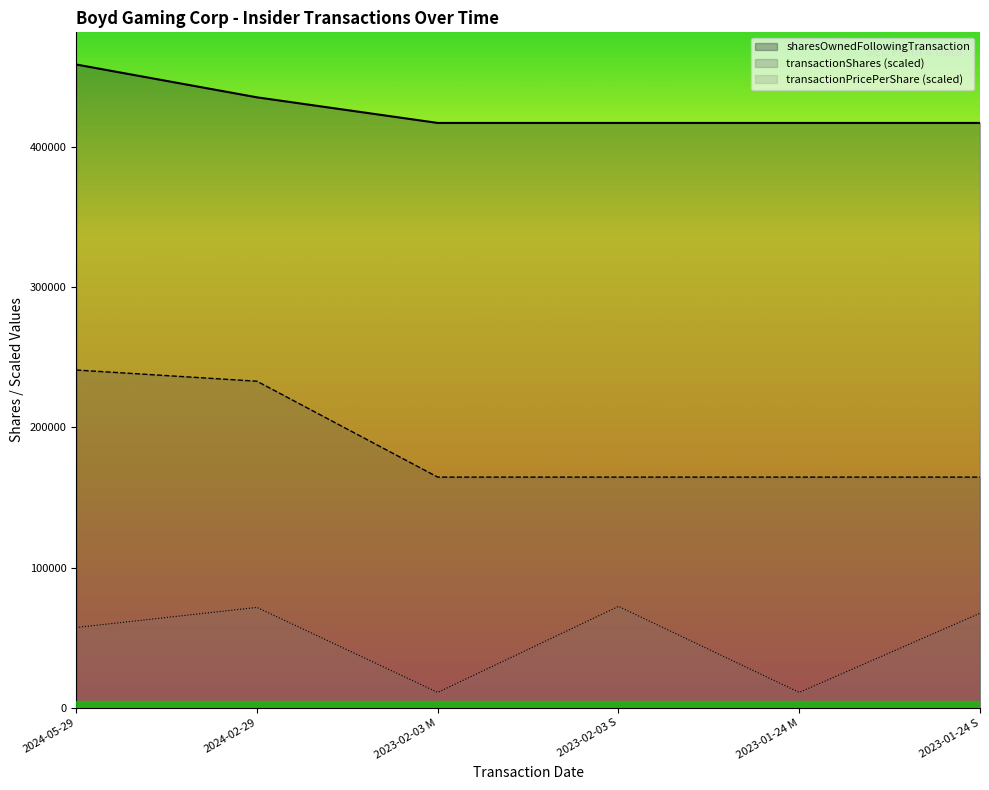

The value of transactionPricePerShare at 2024-05-29 is 76944.1. True or false?

False